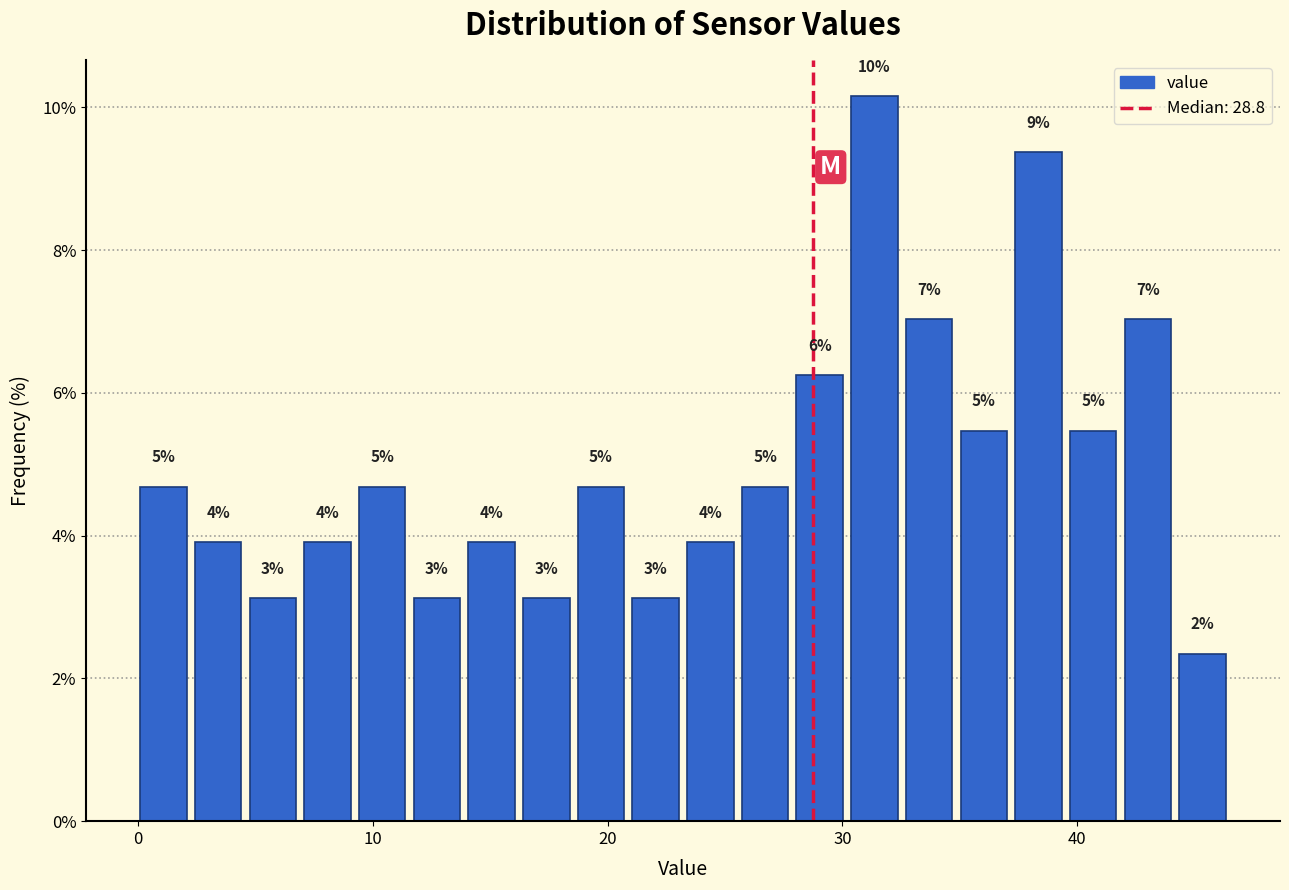

Around what value on the x-axis is the tallest bar? Give the approximate position of its centre, as read against the axis.

31